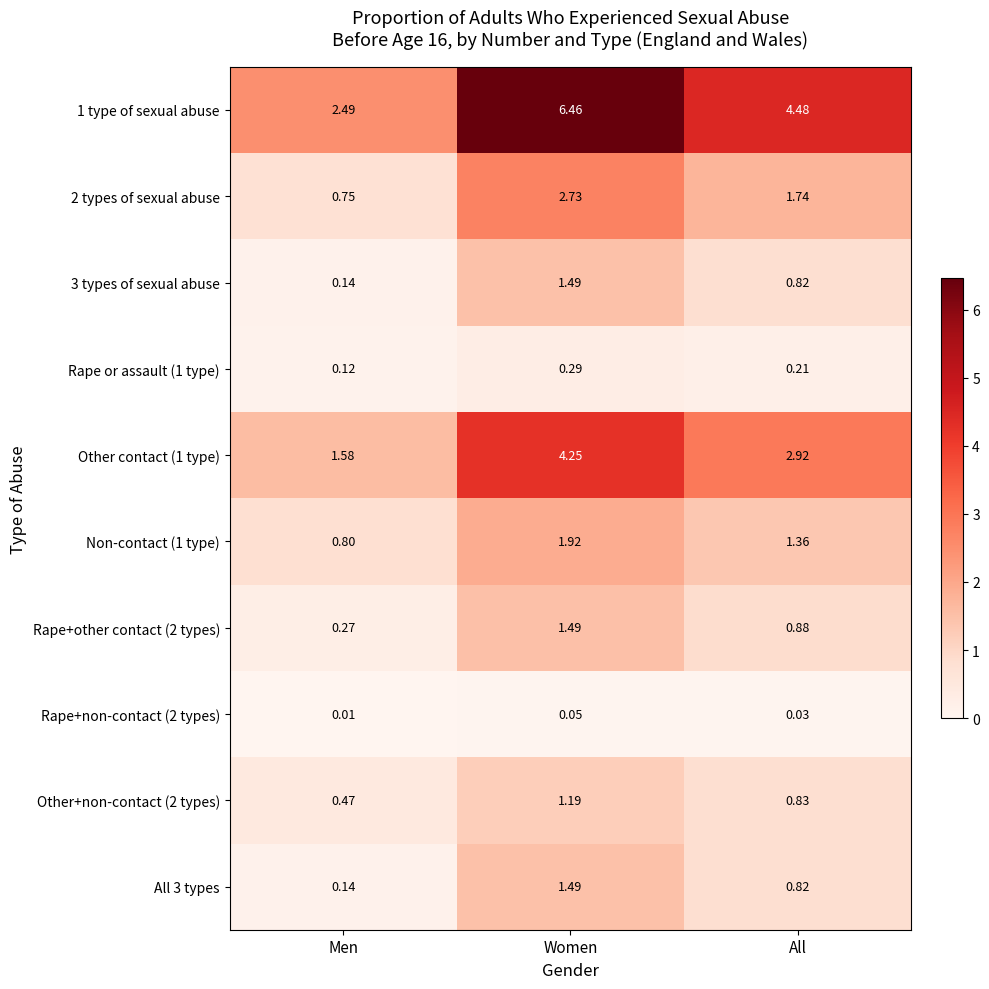

Which series has the largest range (max minus min)?

1 type of sexual abuse